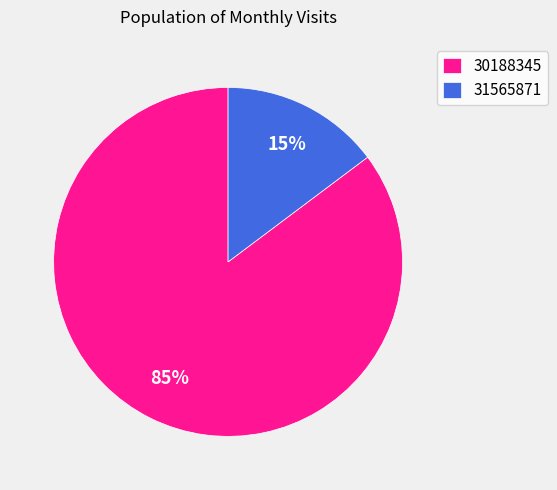

Count the number of slices in the pie.

2